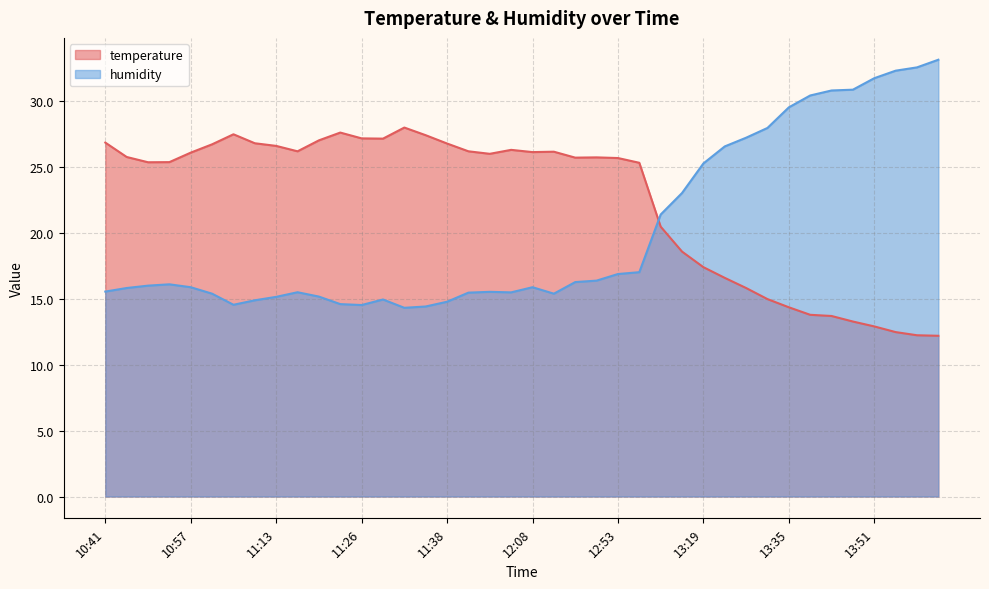

Is it true that humidity equals 14.5 at 11:07?

True